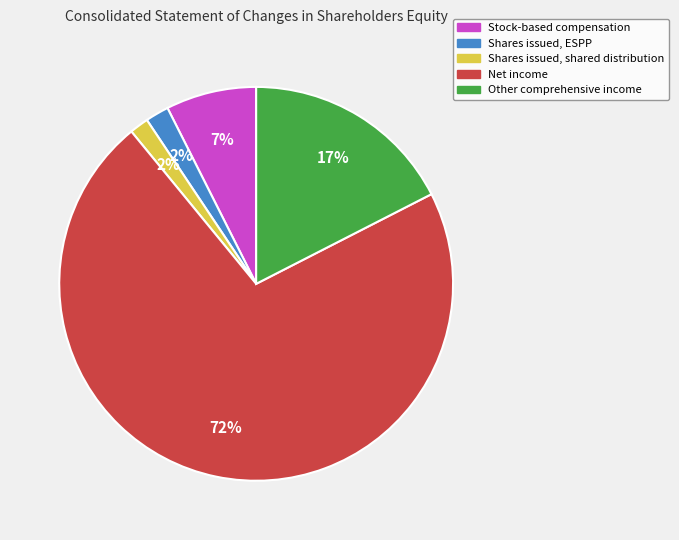

To the nearest percent, what is the combined percentage of Stock-based compensation and Shares issued, ESPP?

9%